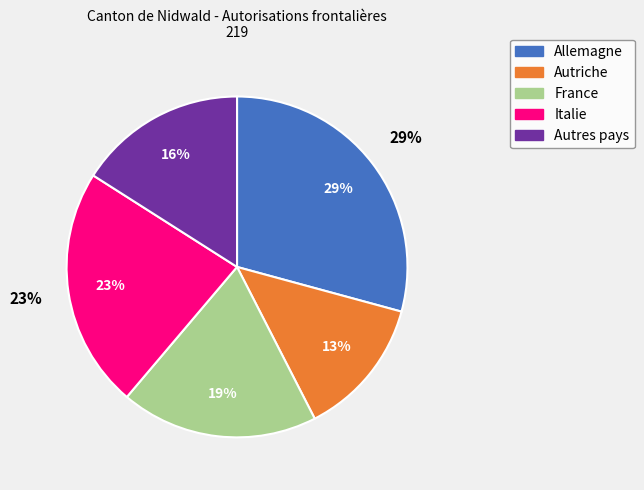

Is there a majority slice in this chart?

No